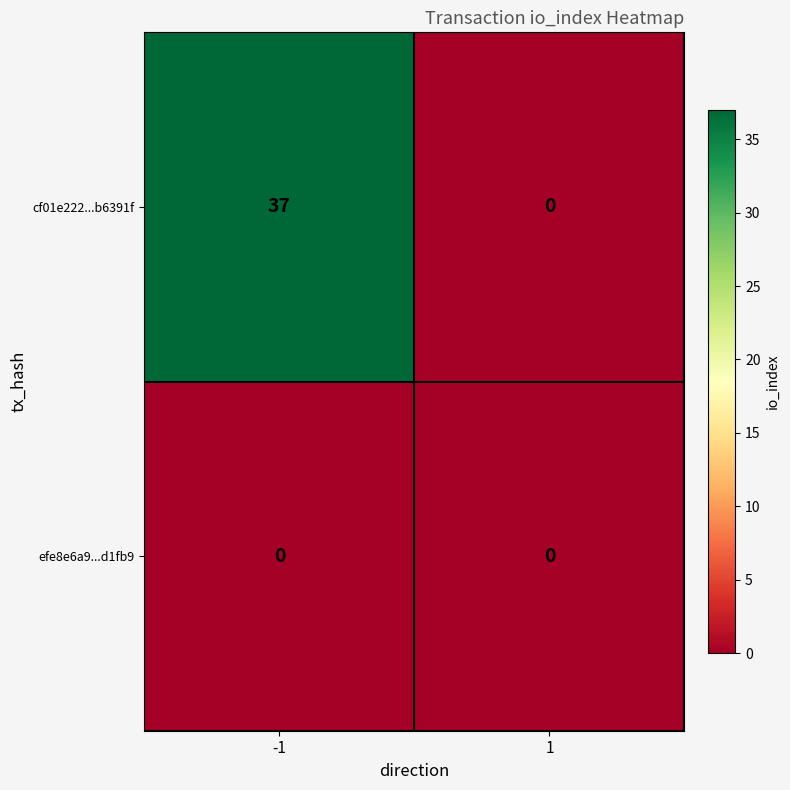

Reading left to right, what are all the values shown in this chart?

cf01e222...b6391f: 37	0
efe8e6a9...d1fb9: 0	0